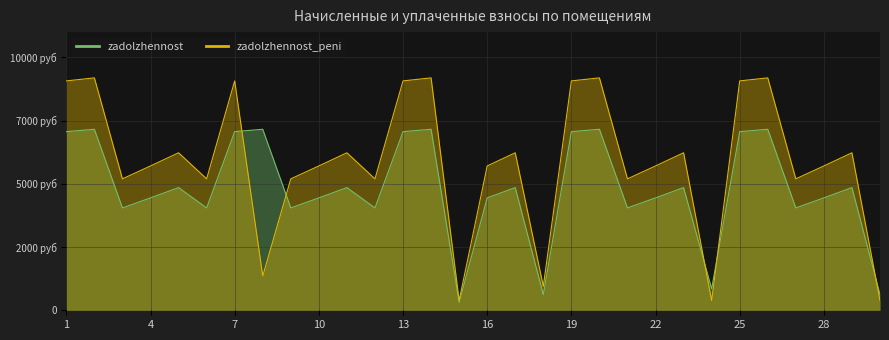

Does the chart display data point markers on the line(s)?

No